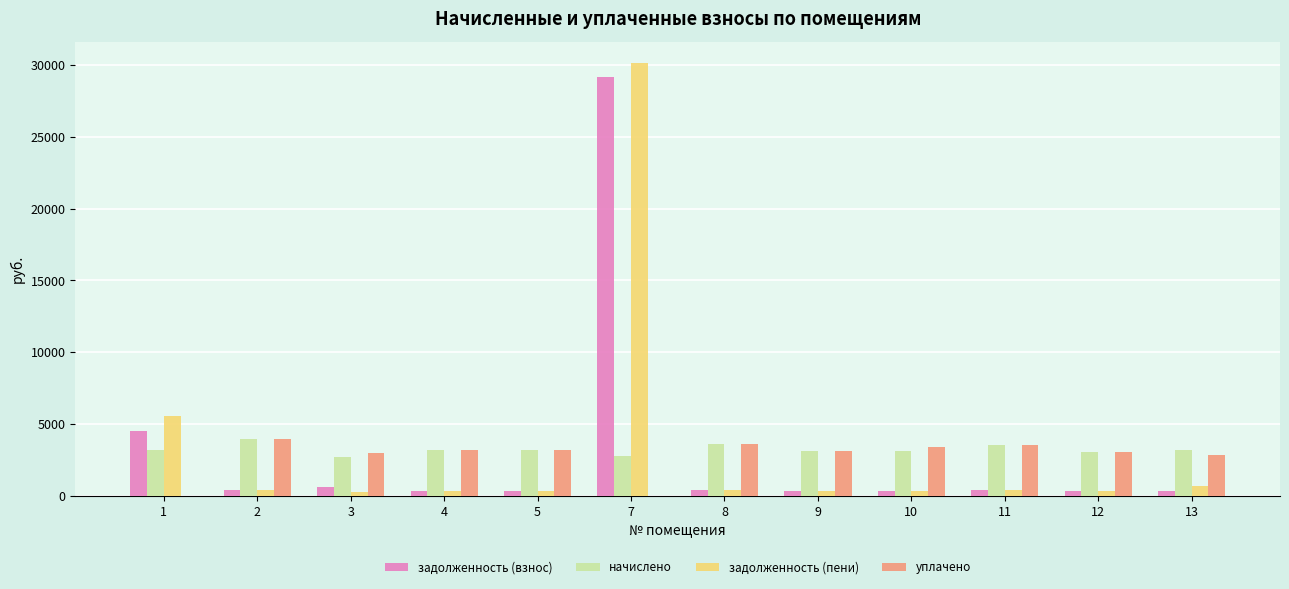

What is the sum of all уплачено values?

32985.8